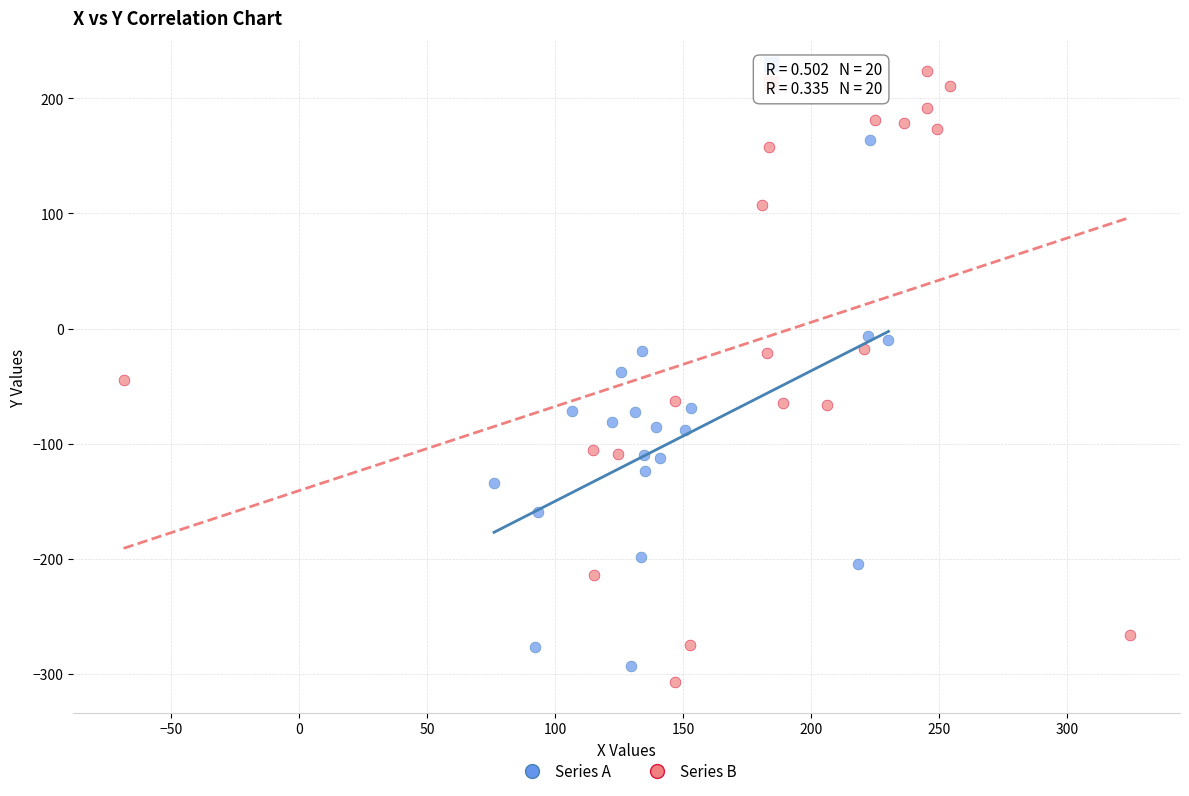

Which series has the widest spread of Y values?

Series B